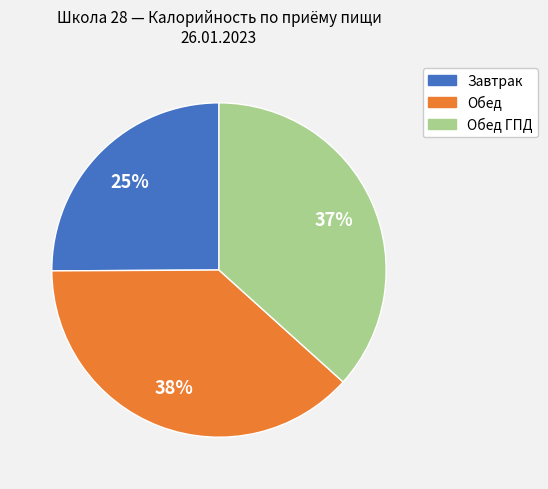

True or false: Завтрак accounts for 25% of the total.

True